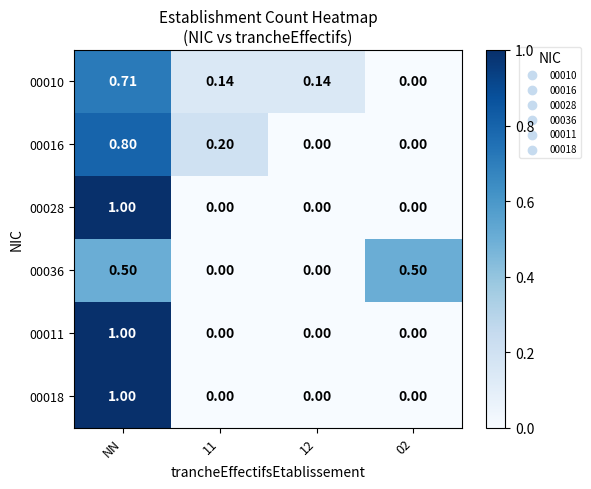

At which category is the sum across all series the highest?

NN